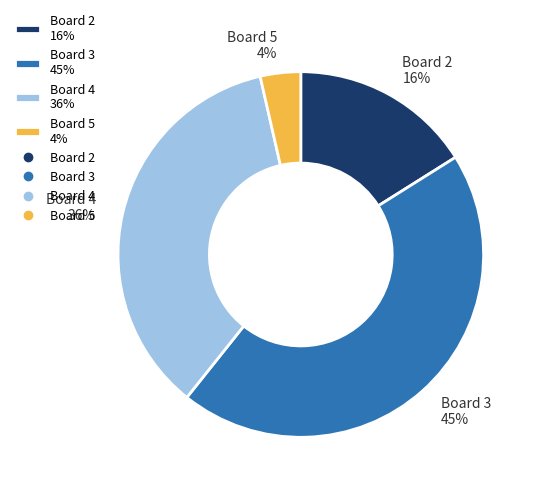

Which category has the smallest portion of the pie?

Board 5